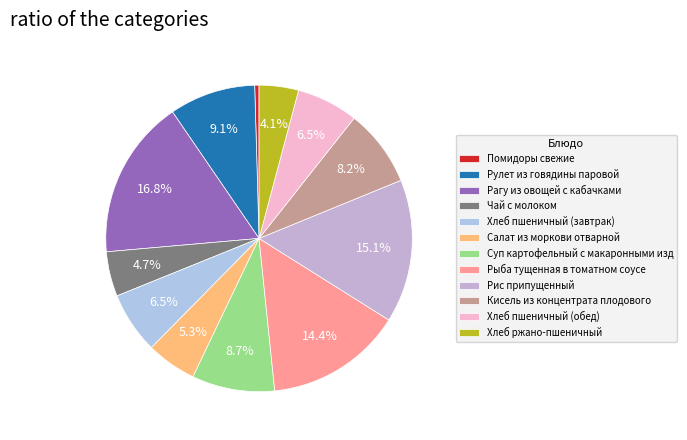

Count the number of slices in the pie.

12